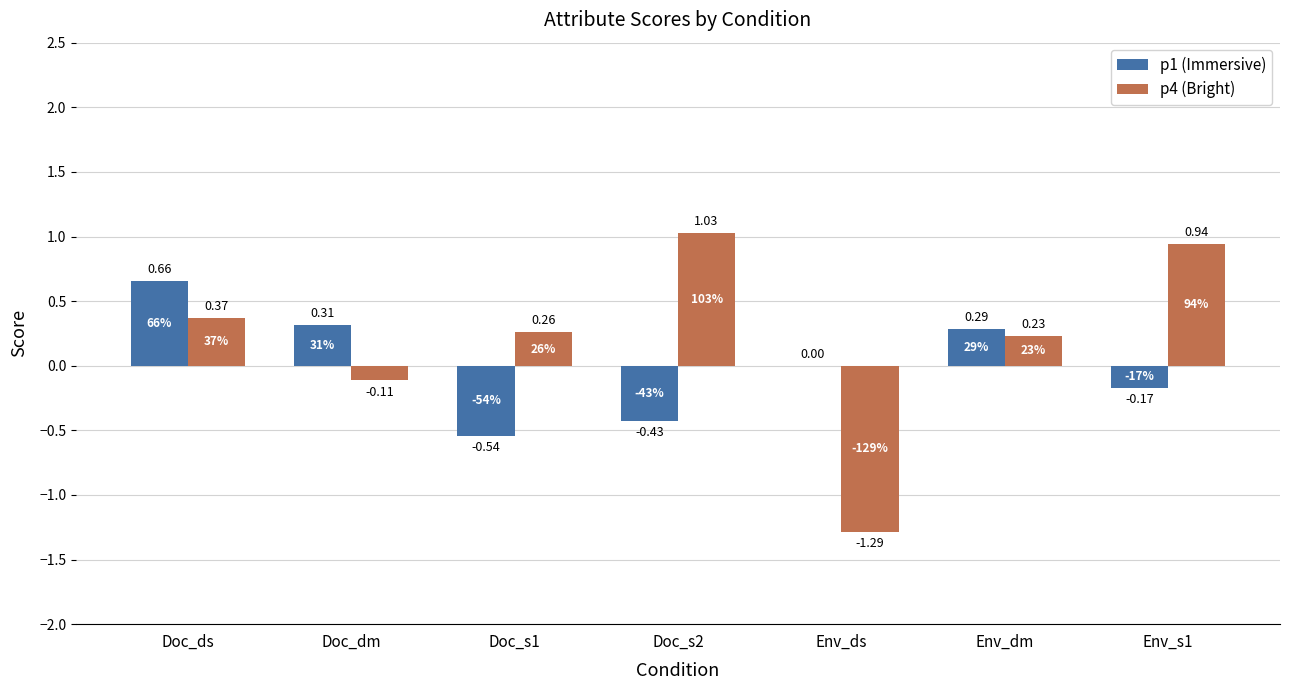

How many data points does each series have?

7